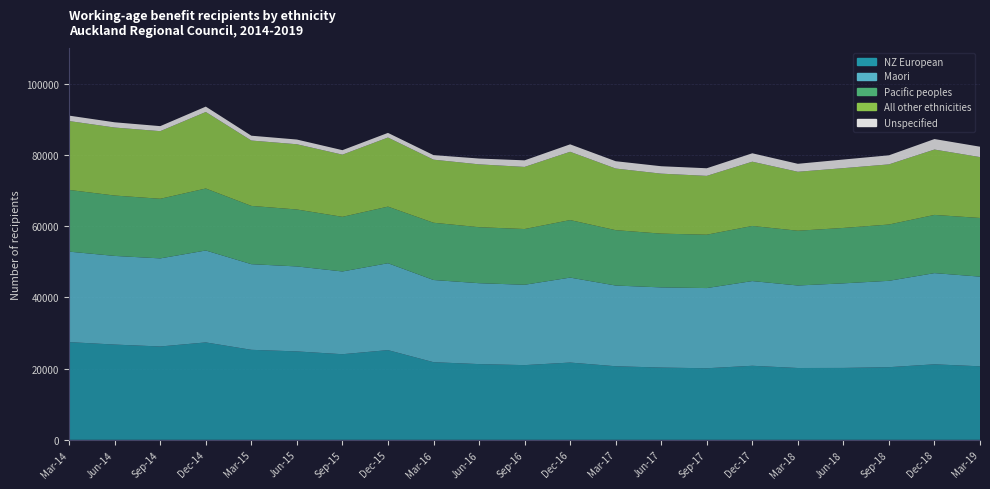

Is the value of Unspecified at Sep-15 greater than the value of Maori at Sep-15?

No